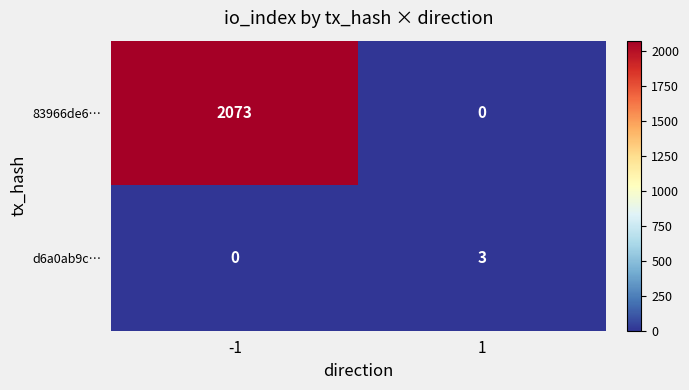

What is the difference between the 83966de6… values at 1 and -1?

2073